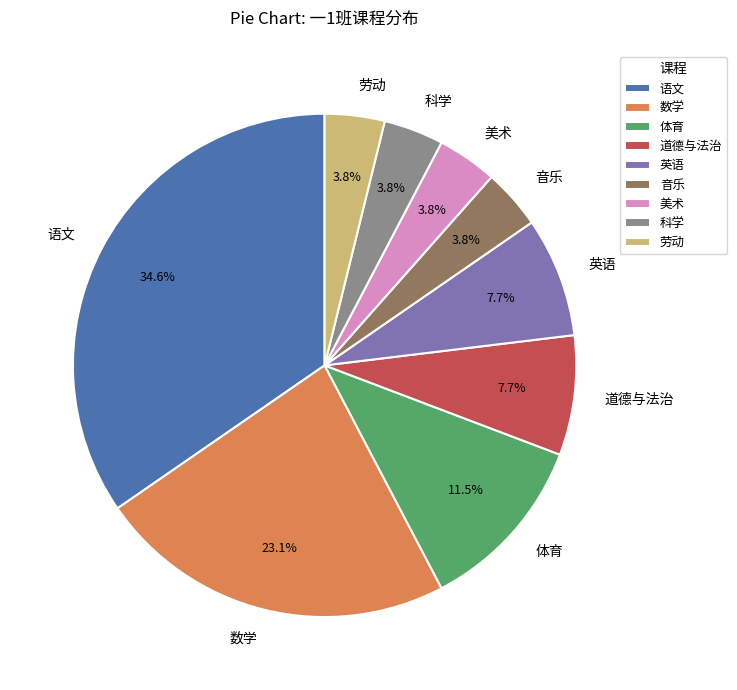

True or false: 道德与法治 accounts for 1% of the total.

False